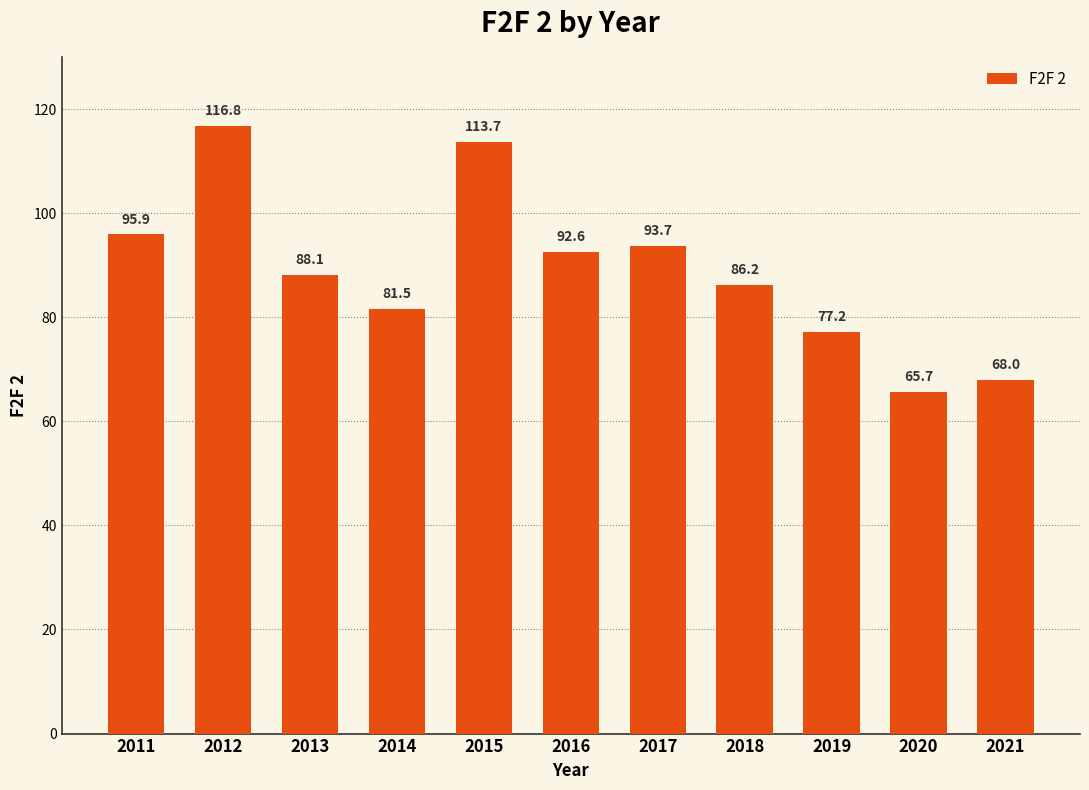

List the labels in order of value, smallest first.

2020, 2021, 2019, 2014, 2018, 2013, 2016, 2017, 2011, 2015, 2012